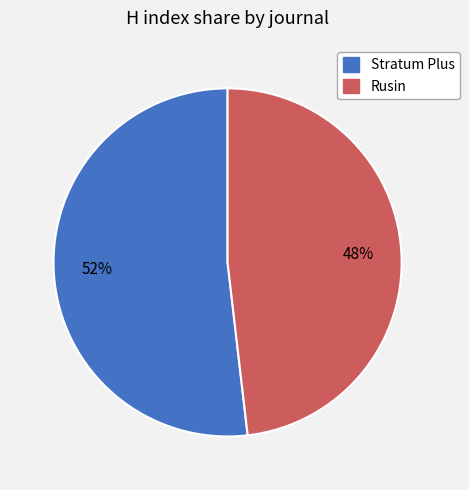

To the nearest percent, what portion does Stratum Plus represent?

52%